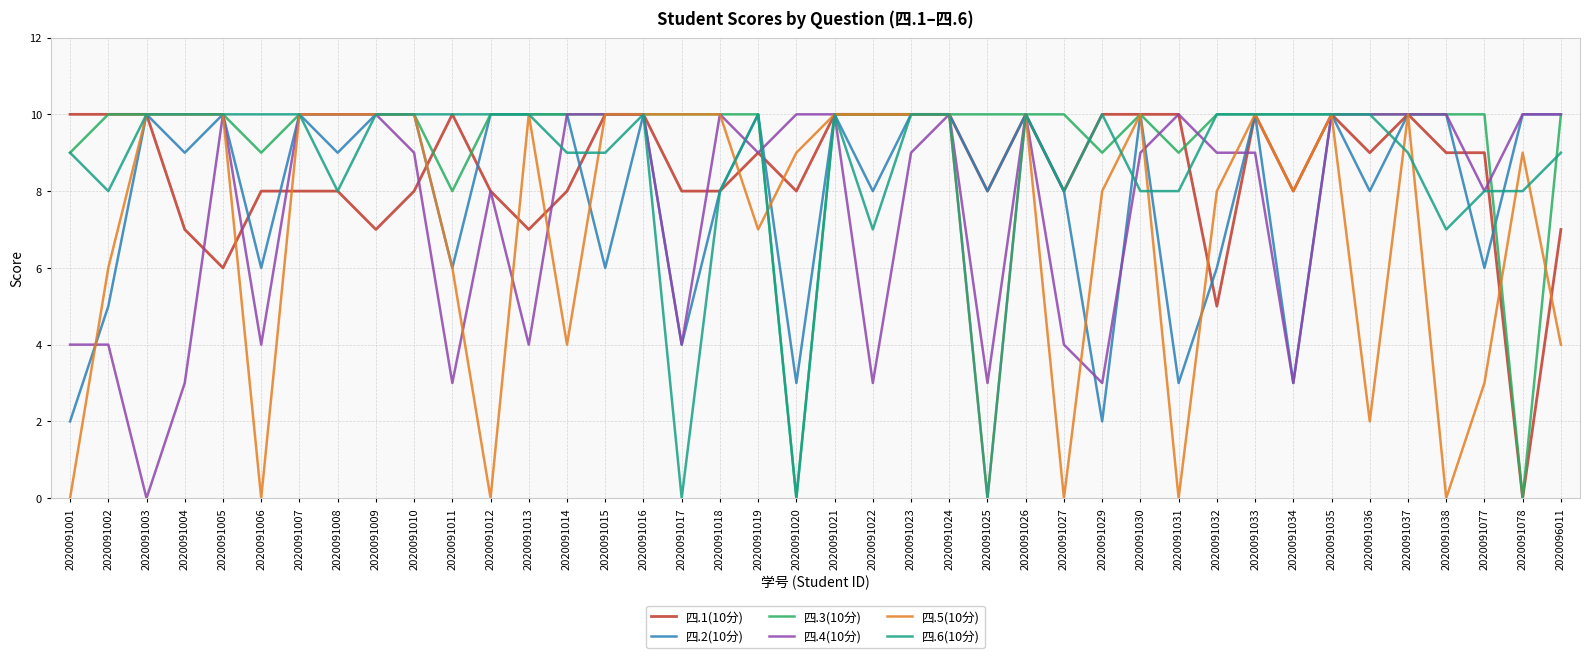

What is the average value of the 四.6(10分) series?

9